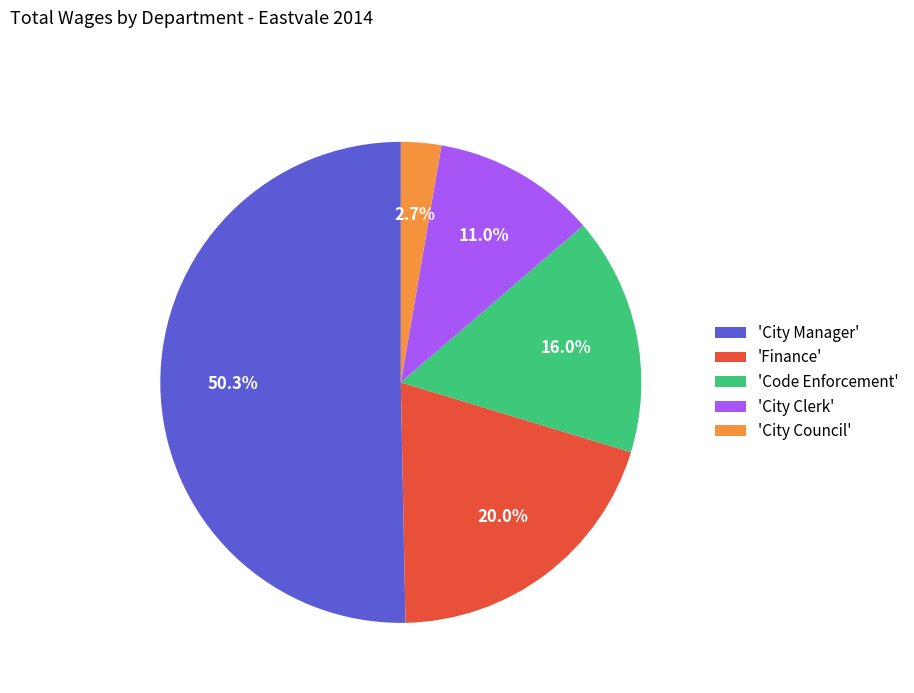

How many slices are in this pie chart?

5